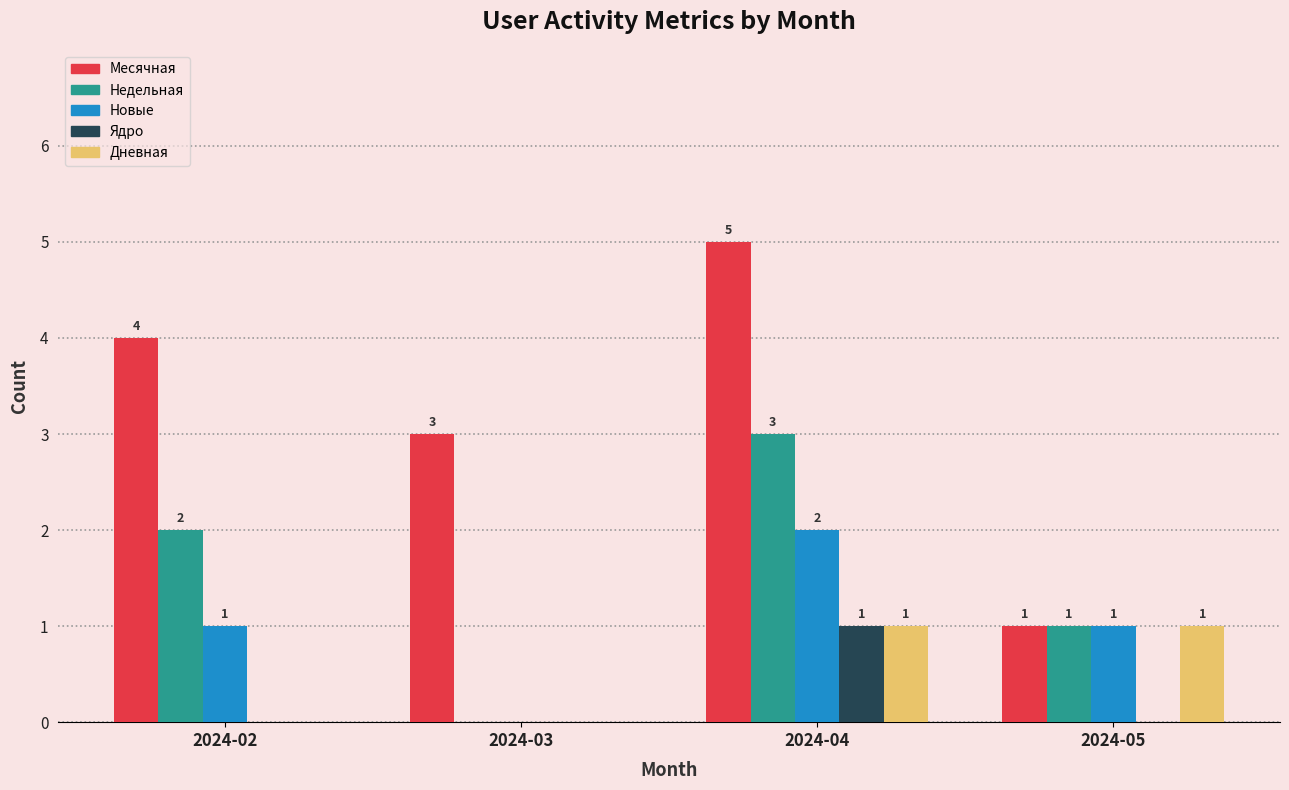

What is the total value across all series at 2024-04?

12